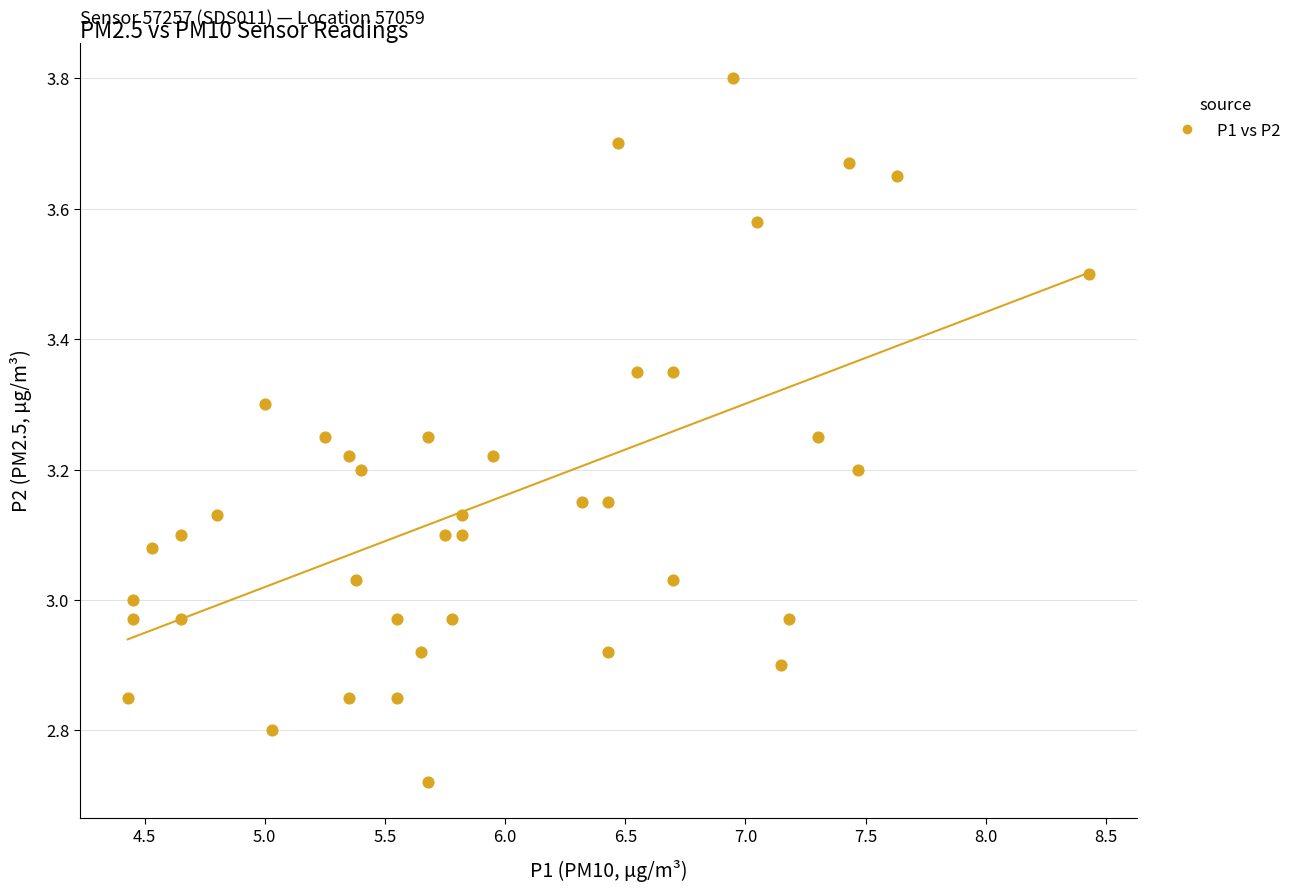

What is the range of Y values (max minus min)?

1.1